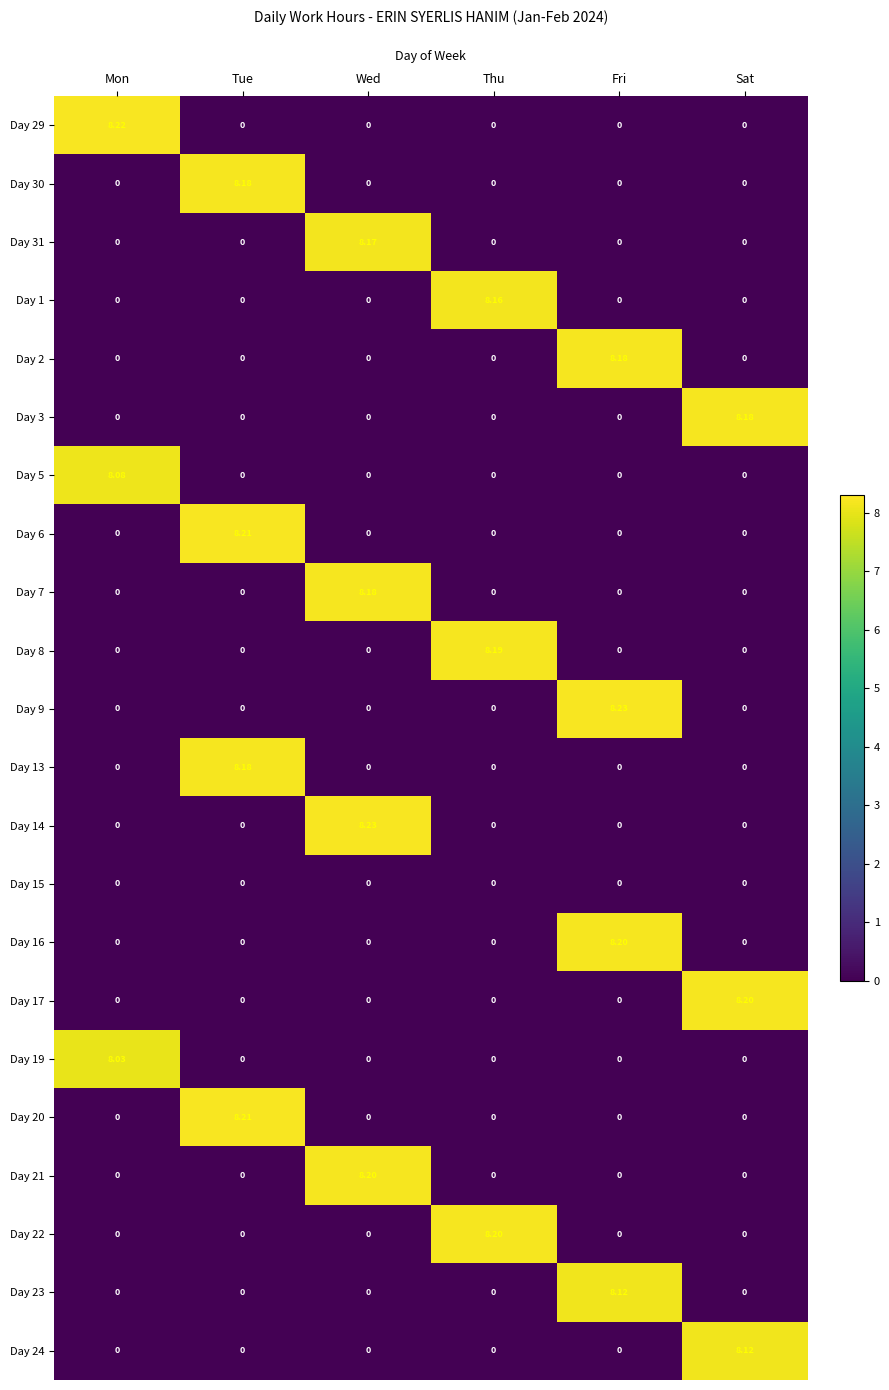

What is the maximum value shown in the chart?

8.2